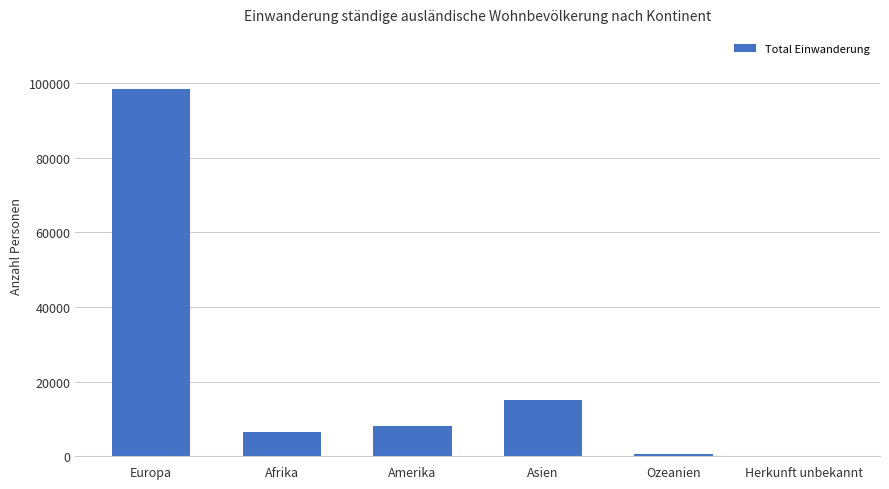

Which category has the highest value across all series?

Europa